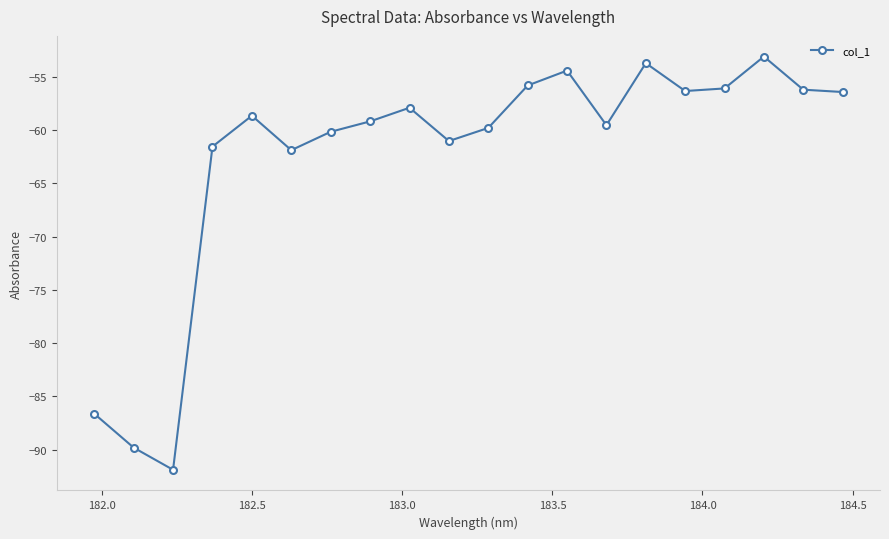

True or false: there are more than 0 points higher than both neighbors.

True